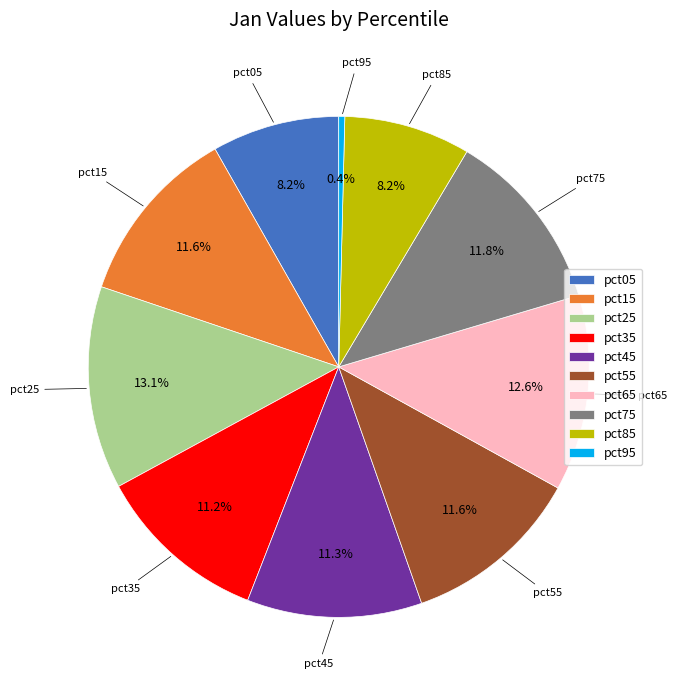

To the nearest percent, what is the difference between the pct05 and pct25 slice percentages?

5%